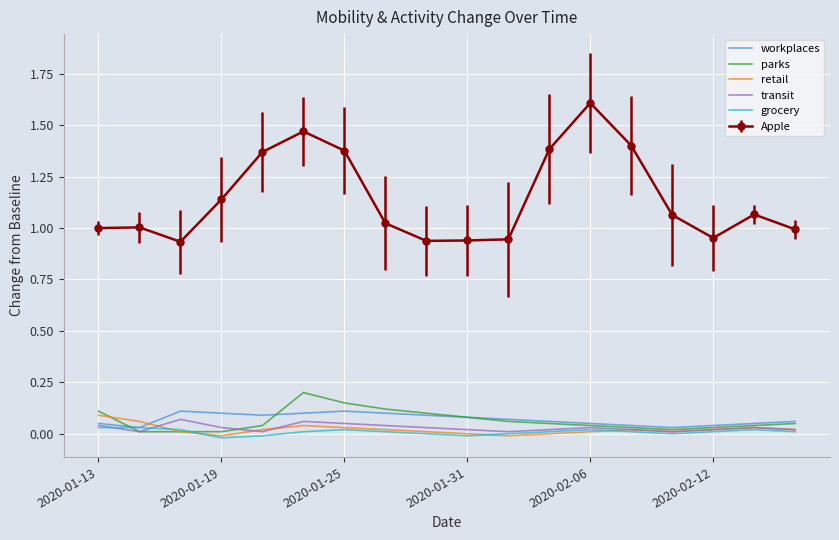

Which series has the largest total across all categories?

Apple